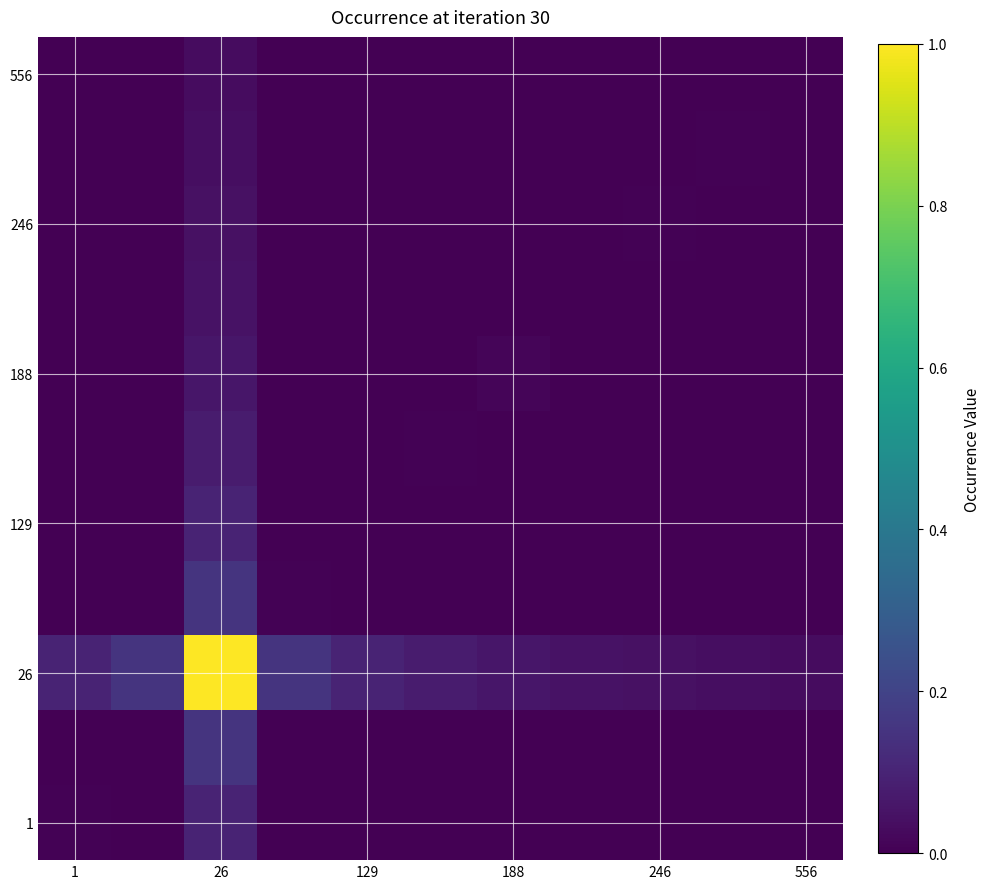

What is the greatest value displayed?

1.0